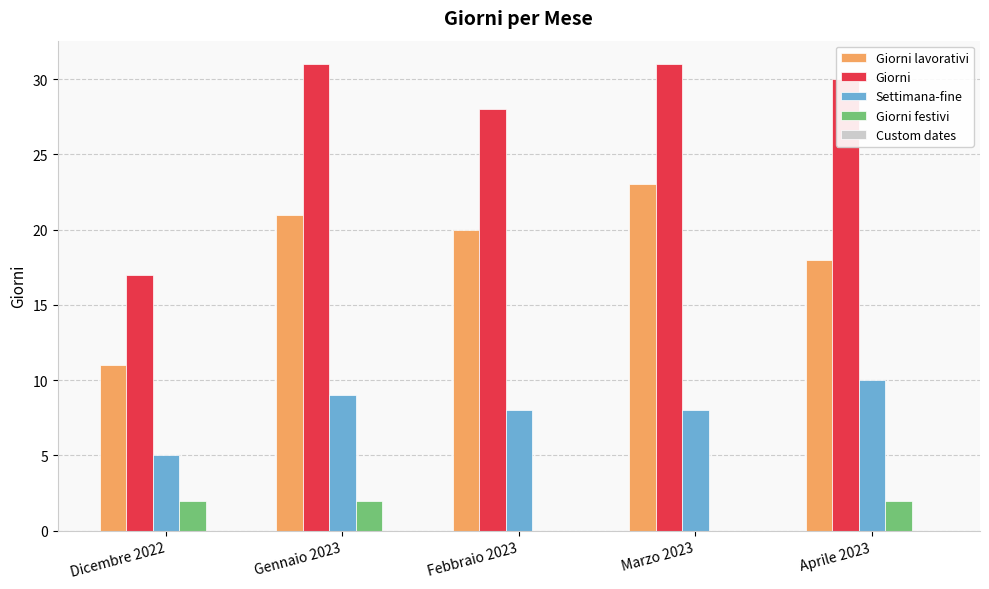

What is the difference between the Settimana-fine values at Aprile 2023 and Gennaio 2023?

1